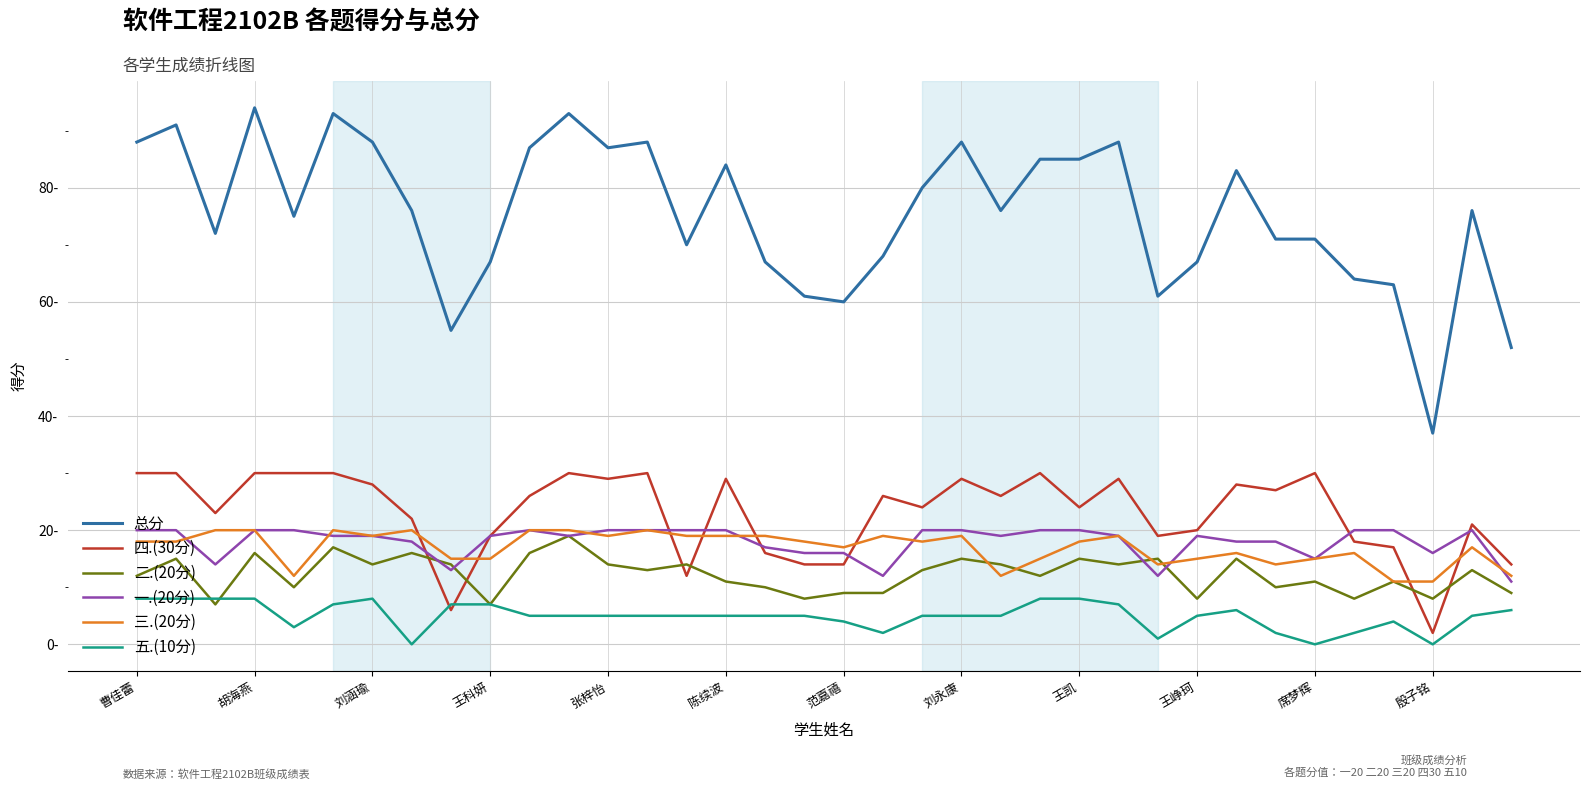

True or false: 总分 and 一.(20分) intersect in this chart.

False